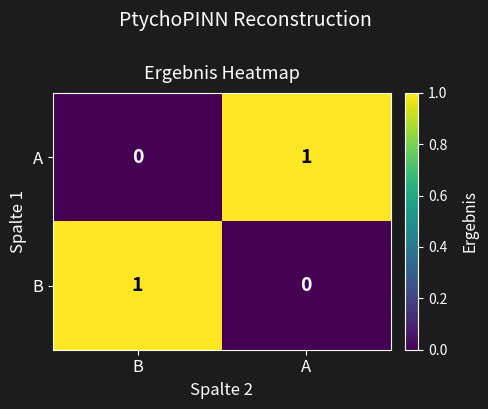

At which label is B closest to 0?

A